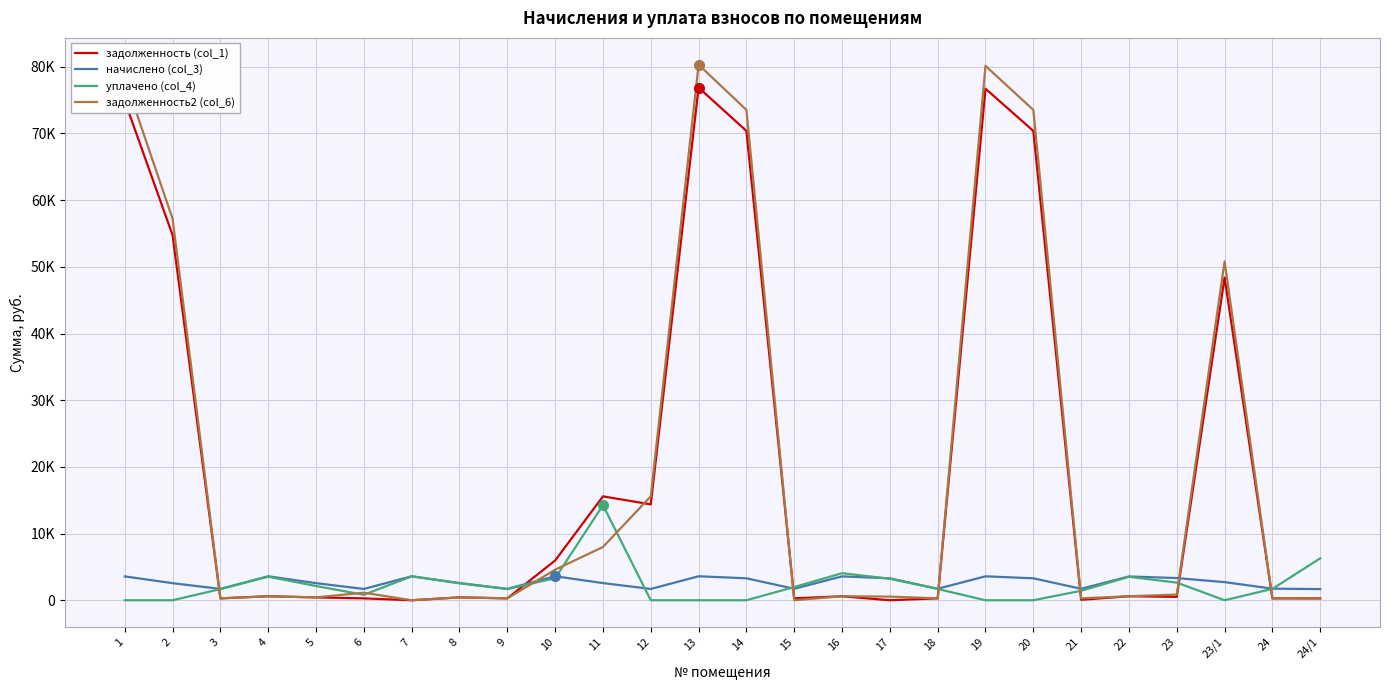

Reading right to left, list all the values displayed in this chart.

задолженность (col_1): 24/1=279.1	24=289.7	23/1=48398.6	23=509.8	22=601.0	21=73.7	20=70386.0	19=76707.1	18=287.1	17=0.0	16=596.7	15=287.1	14=70386.0	13=76878.0	12=14379.9	11=15577.5	10=5959.0	9=285.1	8=430.2	7=0.0	6=282.4	5=427.6	4=599.4	3=283.7	2=54754.3	1=74855.0
начислено (col_3): 24/1=1674.3	24=1738.3	23/1=2717.3	23=3328.7	22=3568.4	21=1718.3	20=3292.7	19=3588.4	18=1722.3	17=3284.7	16=3580.4	15=1722.3	14=3292.7	13=3596.4	12=1694.3	11=2573.4	10=3600.4	9=1710.3	8=2581.4	7=3592.4	6=1694.3	5=2565.4	4=3596.4	3=1702.3	2=2561.5	1=3576.4
уплачено (col_4): 24/1=6286.1	24=1708.7	23/1=0.0	23=2648.9	22=3516.2	21=1421.0	20=0.0	19=0.0	18=1693.0	17=3228.8	16=4055.3	15=1980.0	14=0.0	13=0.0	12=0.0	11=14262.1	10=3300.0	9=1681.2	8=2537.5	7=3592.4	6=818.3	5=2136.8	4=3535.2	3=1673.3	2=0.0	1=0.0
задолженность2 (col_6): 24/1=279.1	24=289.7	23/1=50824.5	23=849.7	22=603.0	21=285.9	20=73531.4	19=80134.9	18=287.1	17=547.5	16=596.7	15=0.0	14=73531.4	13=80313.4	12=15580.9	11=7985.4	10=4582.8	9=285.1	8=430.2	7=0.0	6=1134.5	5=427.6	4=599.4	3=283.7	2=57201.1	1=78243.4